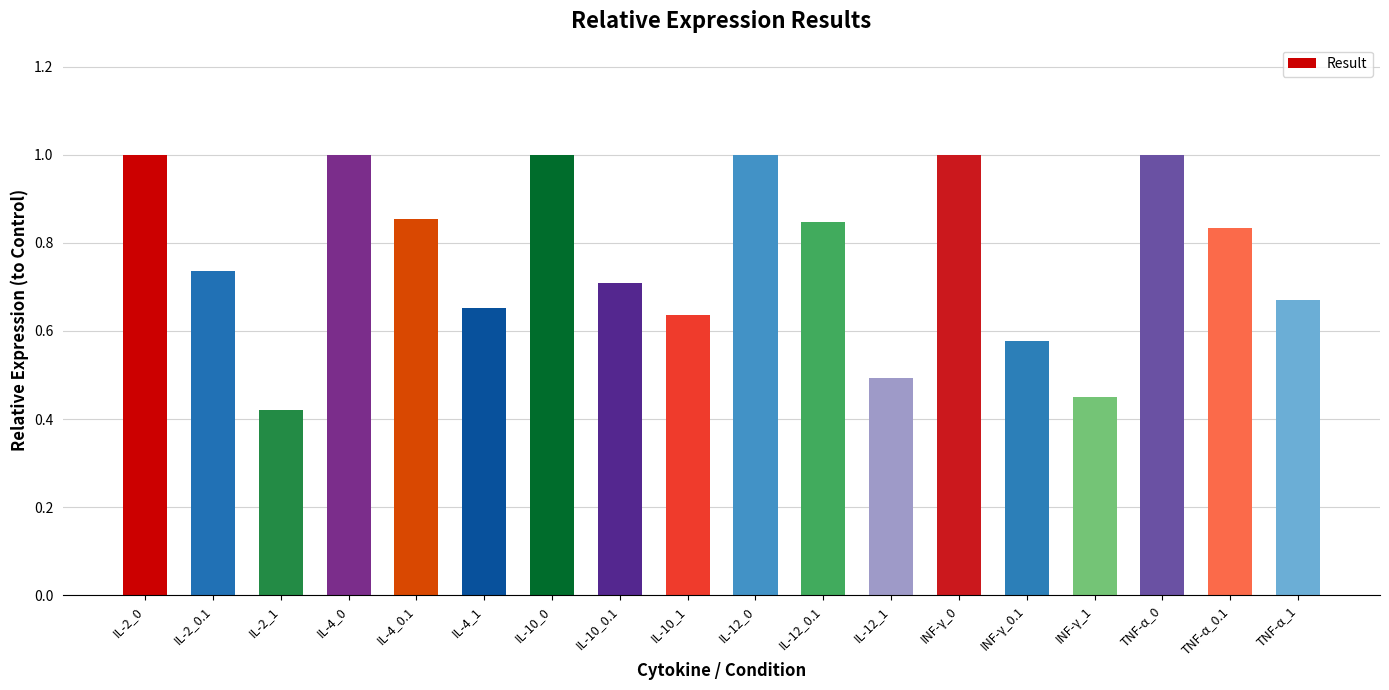

What is the sum of all values?

13.9